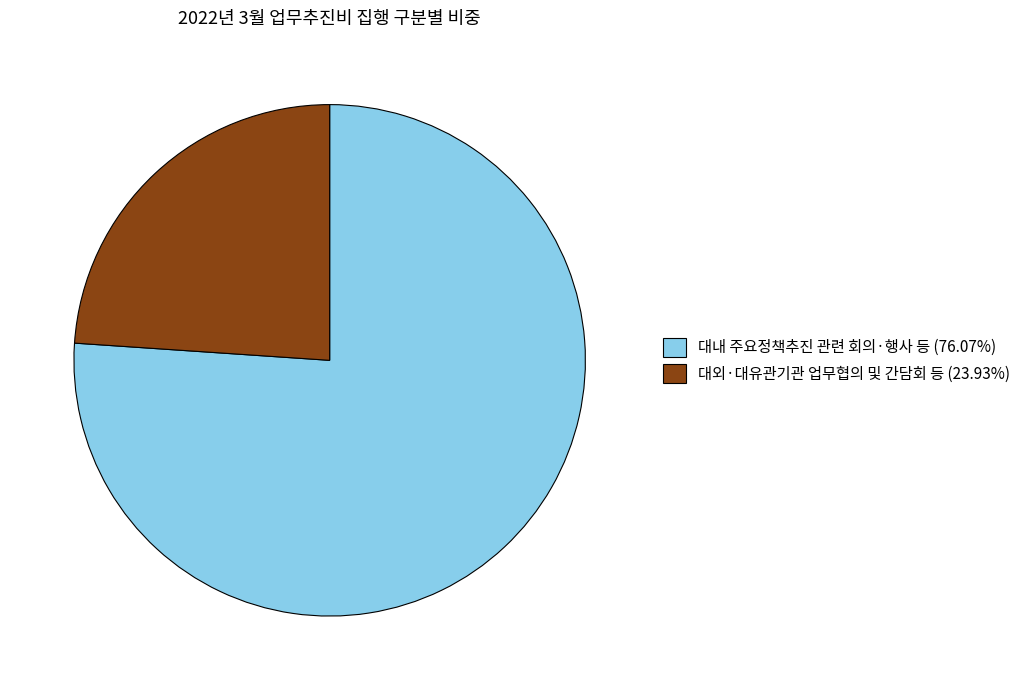

What is the ratio of the value at 대내 주요정책추진 관련 회의·행사 등 (76.07%) to the value at 대외·대유관기관 업무협의 및 간담회 등 (23.93%)?

3.2